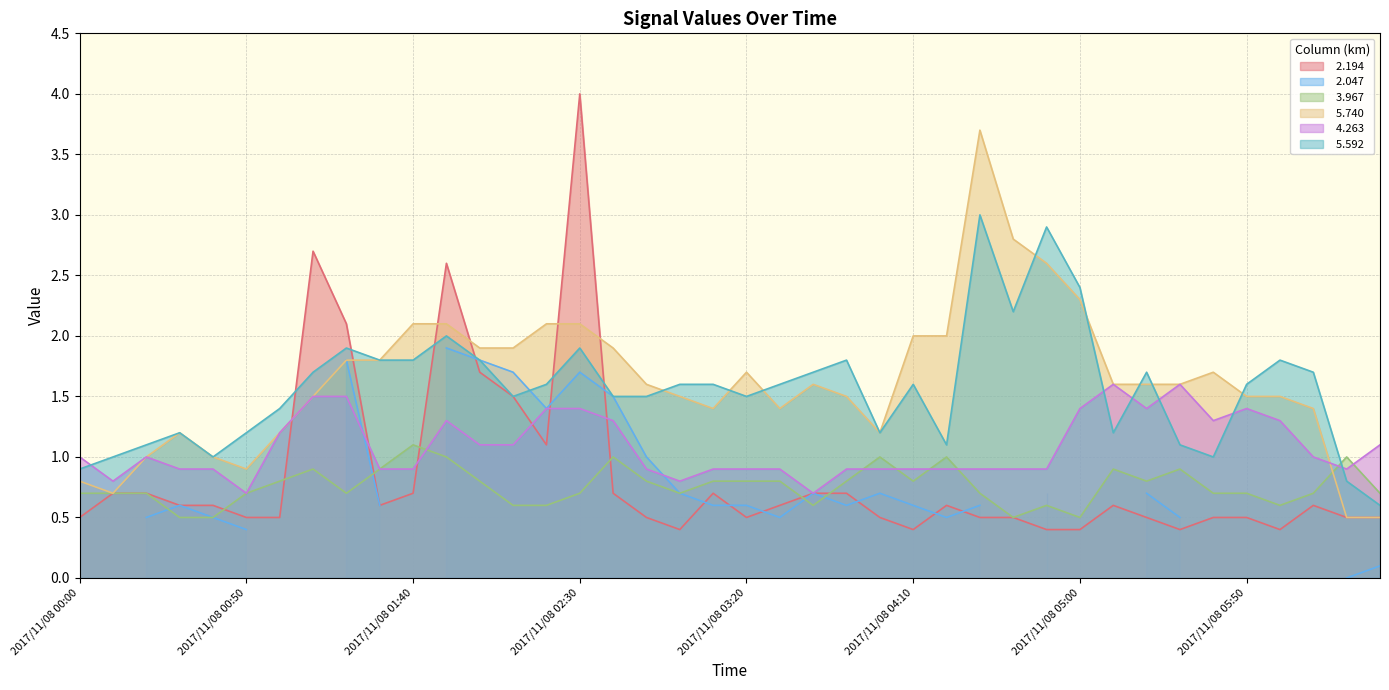

What is the difference between the   4.263 values at 2017/11/08 03:00 and 2017/11/08 06:00?

0.5